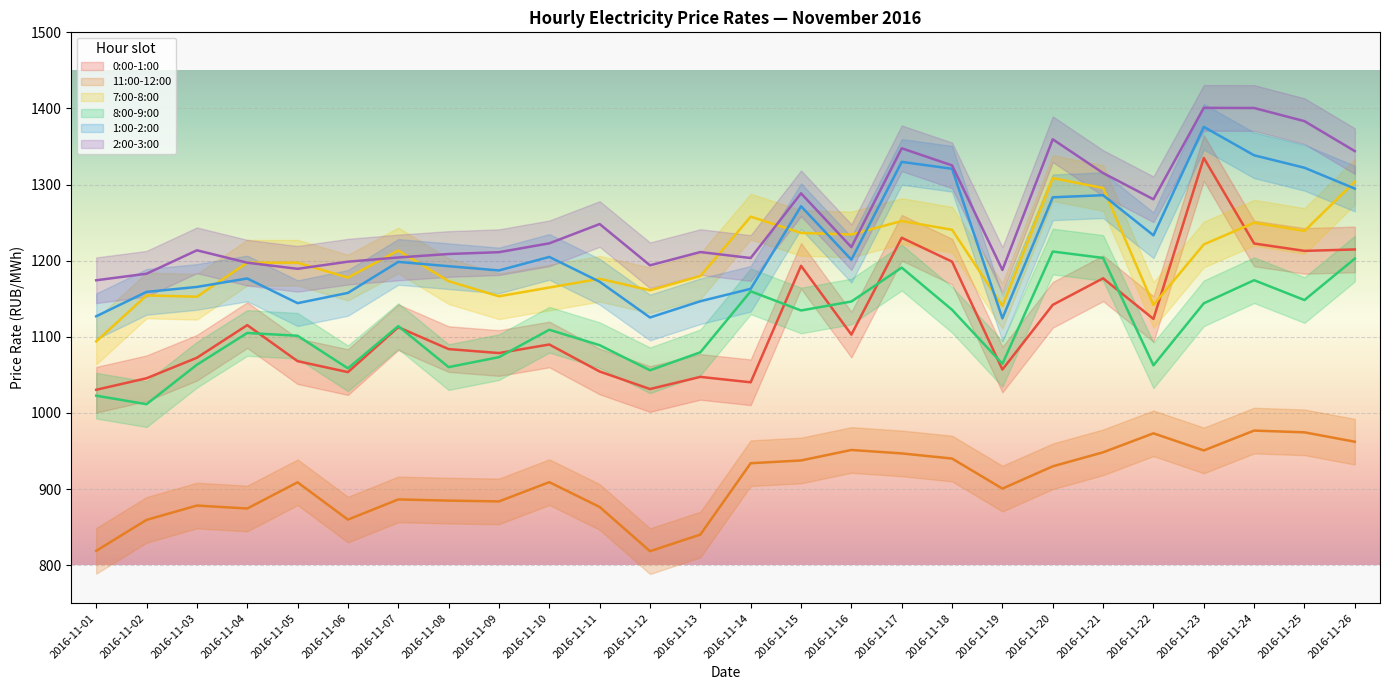

What are all the series names shown in the legend?

0:00-1:00, 11:00-12:00, 7:00-8:00, 8:00-9:00, 1:00-2:00, 2:00-3:00